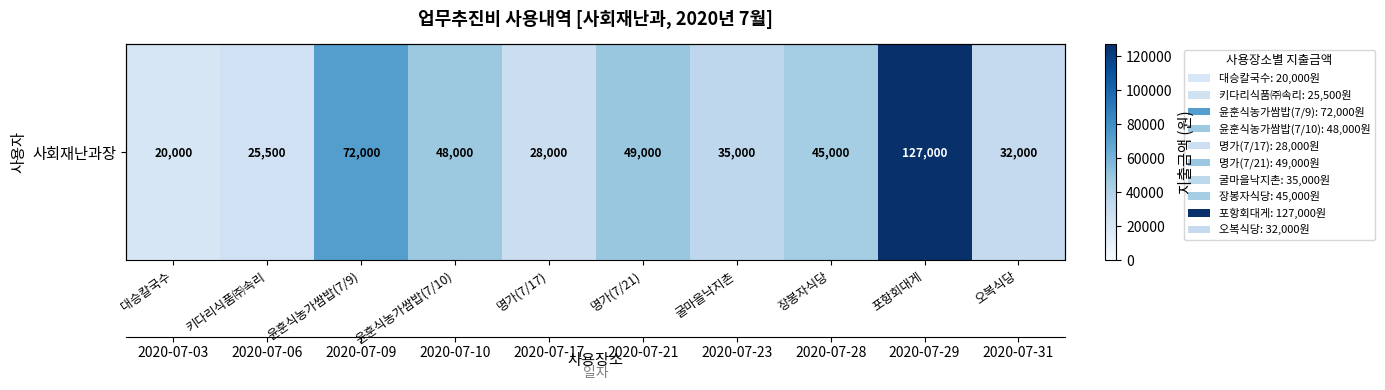

Between 오복식당 and 대승칼국수, which is larger?

오복식당